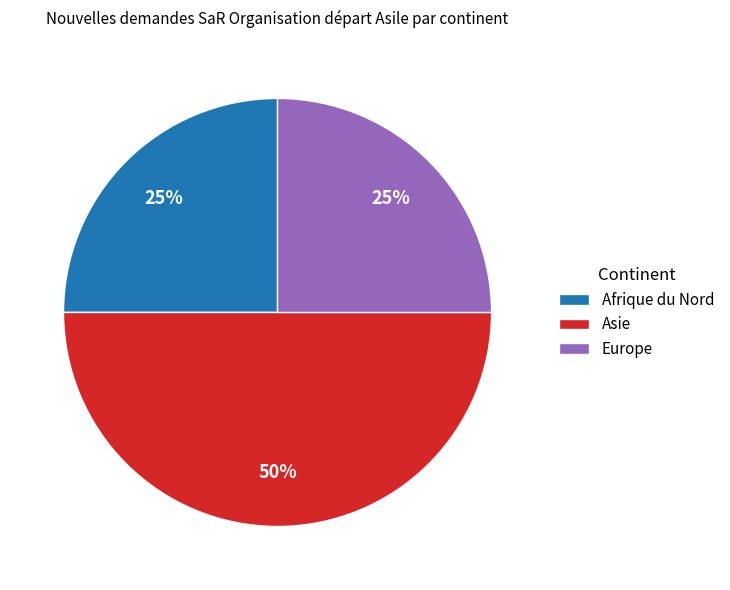

The Afrique du Nord slice represents 25% of the pie. True or false?

True